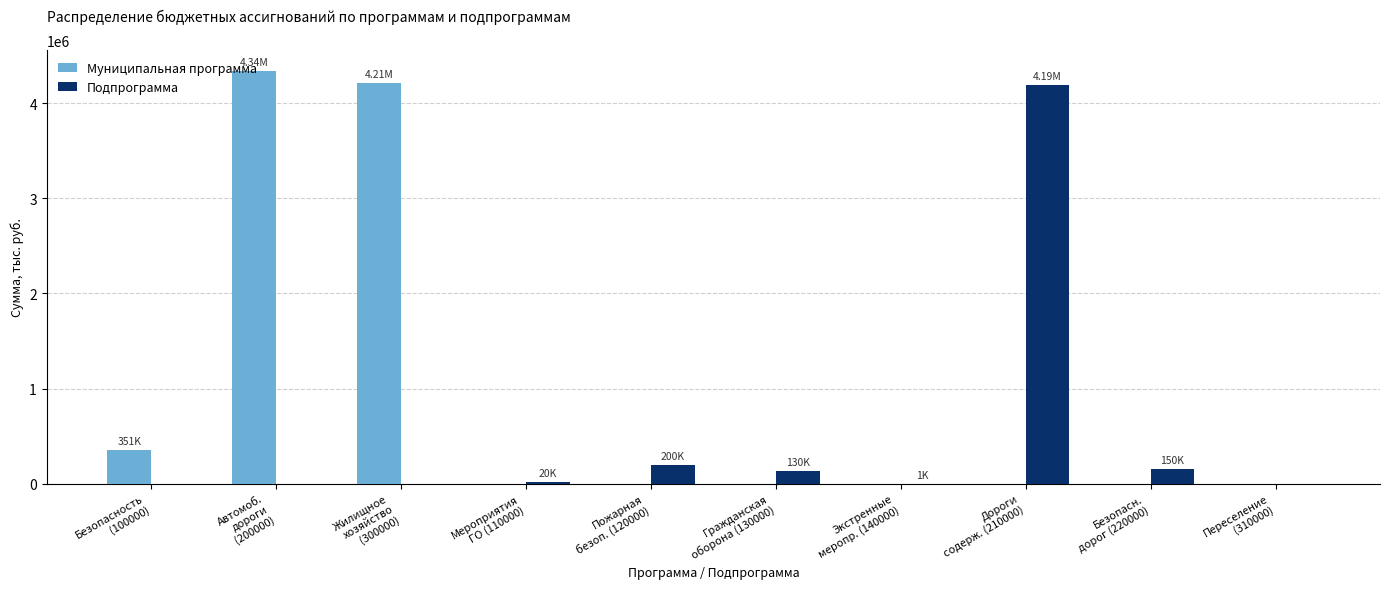

Which series has the largest total across all categories?

Муниципальная программа